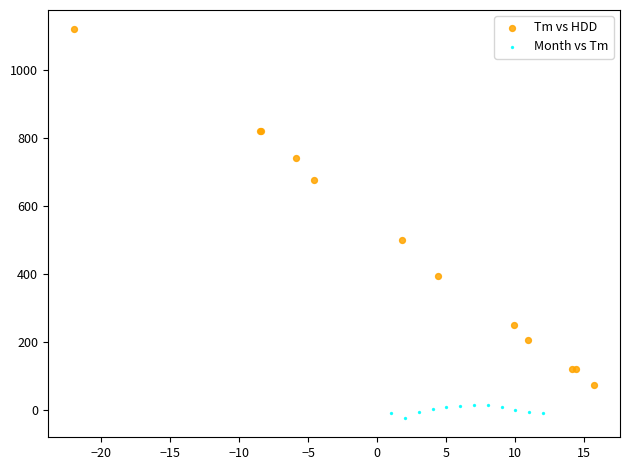

Which series has the widest spread of Y values?

Tm vs HDD